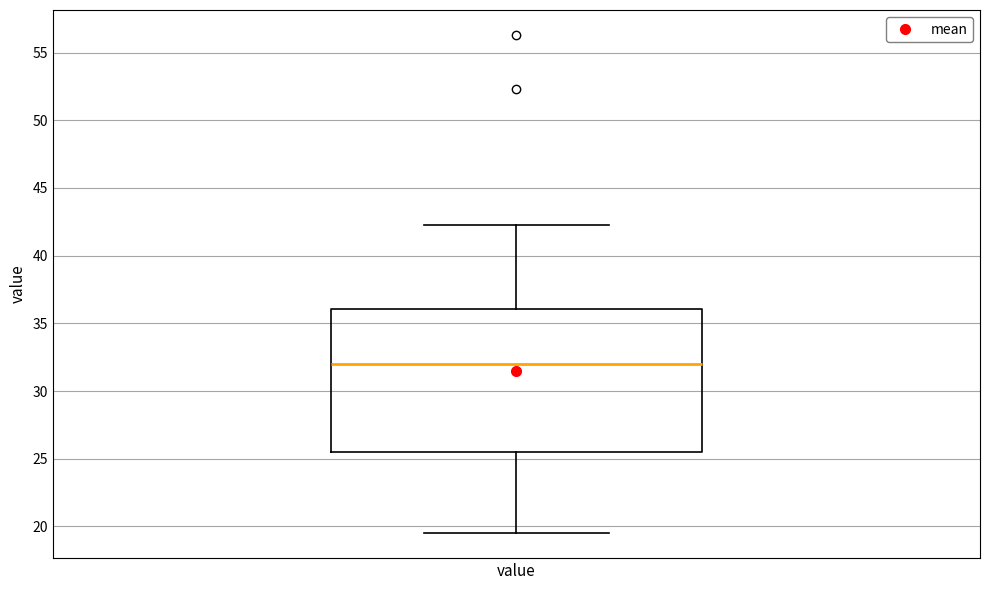

Read this box plot against the y-axis: the position of the median line, the range covered by the box, and the ends of both whiskers. The values are not printed on the chart, so give them approximately, as read against the axis.

median 32.0, box 25.5 to 36.0, whiskers 19.5 to 42.5